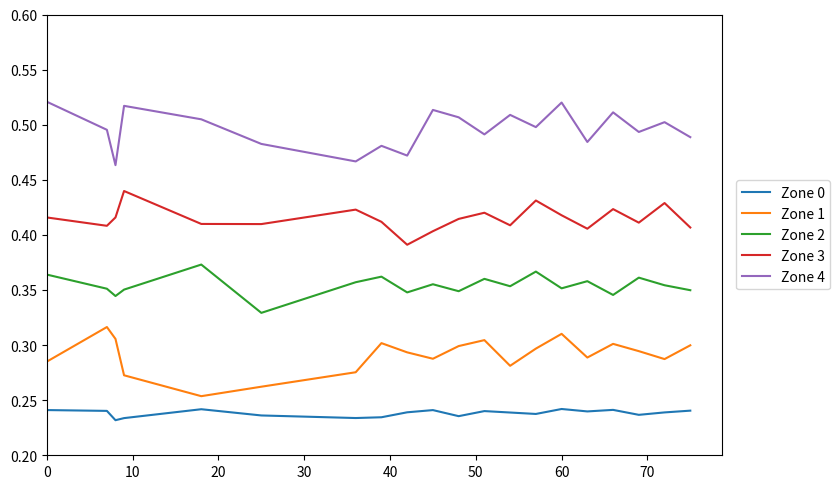

True or false: Zone 4 and Zone 1 intersect in this chart.

False